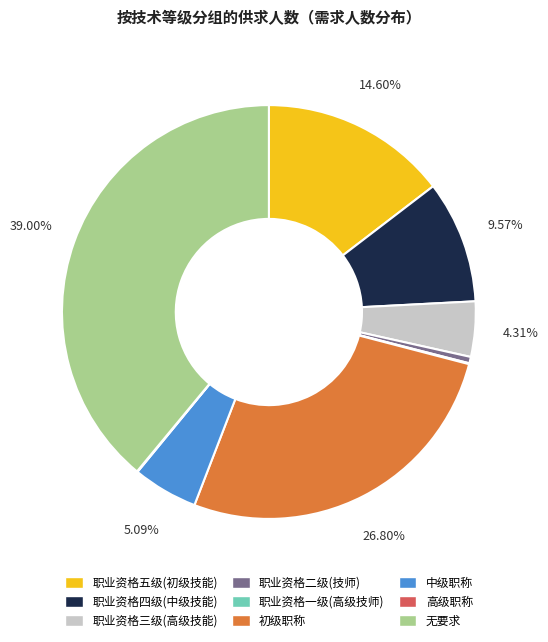

What is the largest slice in the pie chart?

无要求